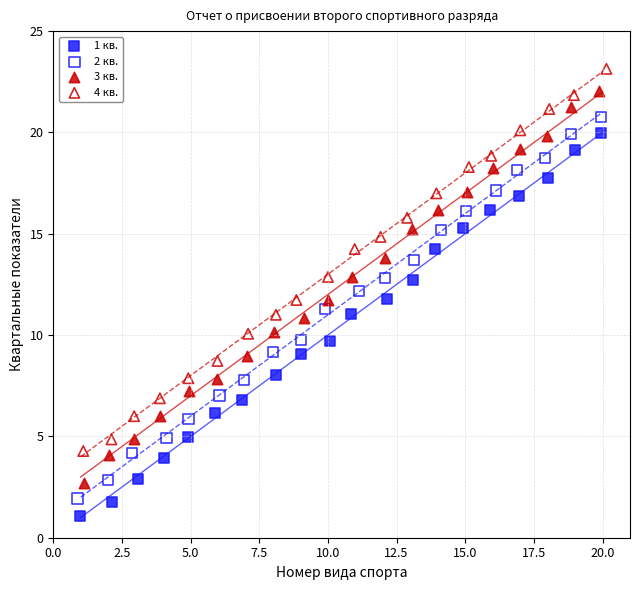

Which series has the largest Y range (max minus min)?

3 кв.